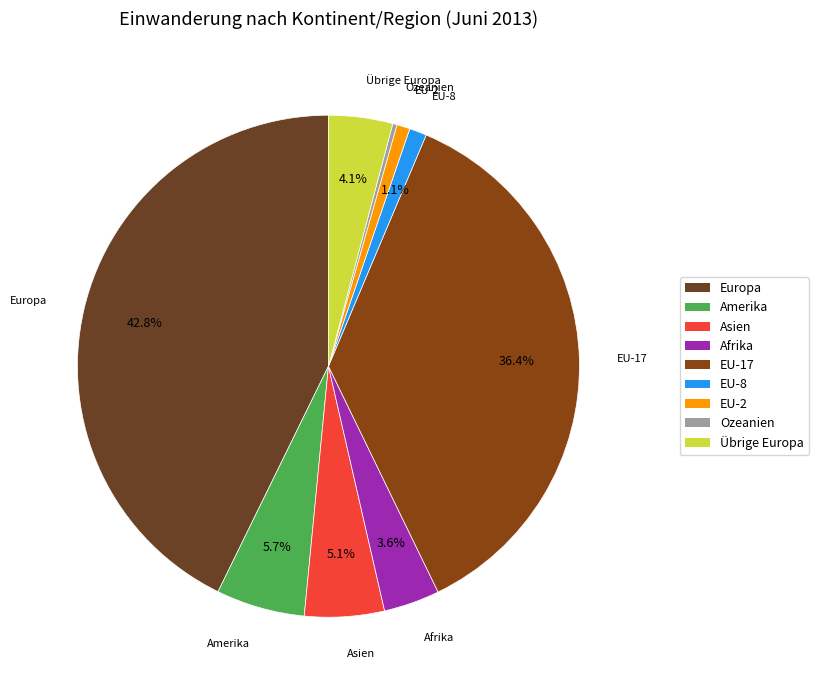

To the nearest percent, what portion does Asien represent?

5%